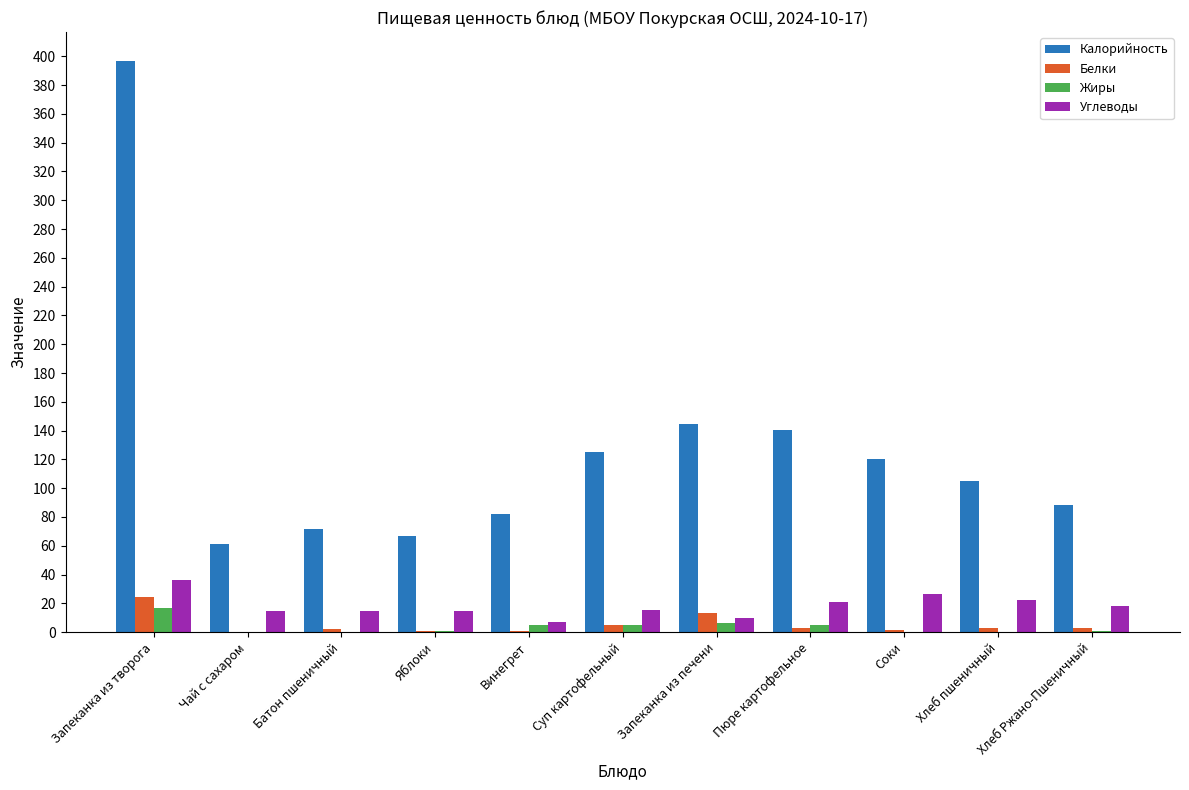

What is the highest value of the Жиры series?

16.7